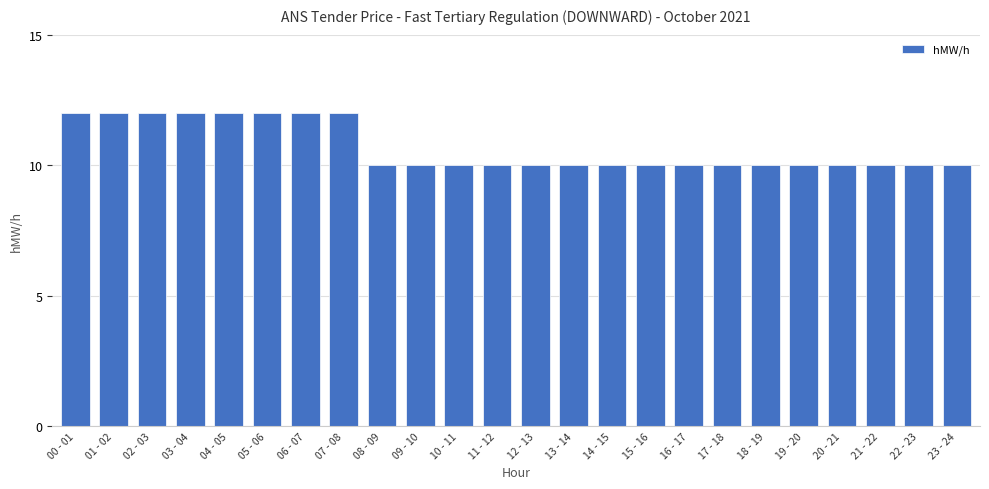

What is the label of the 22nd bar from the right?

02 - 03